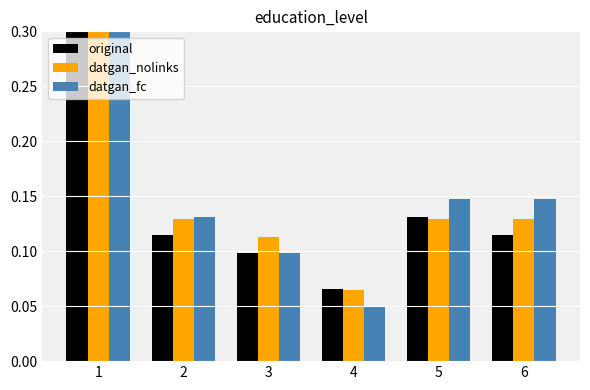

Reading right to left, what are all the values shown in this chart?

original: 6=0.1	5=0.1	4=0.1	3=0.1	2=0.1	1=0.5
datgan_nolinks: 6=0.1	5=0.1	4=0.1	3=0.1	2=0.1	1=0.4
datgan_fc: 6=0.1	5=0.1	4=0.0	3=0.1	2=0.1	1=0.4